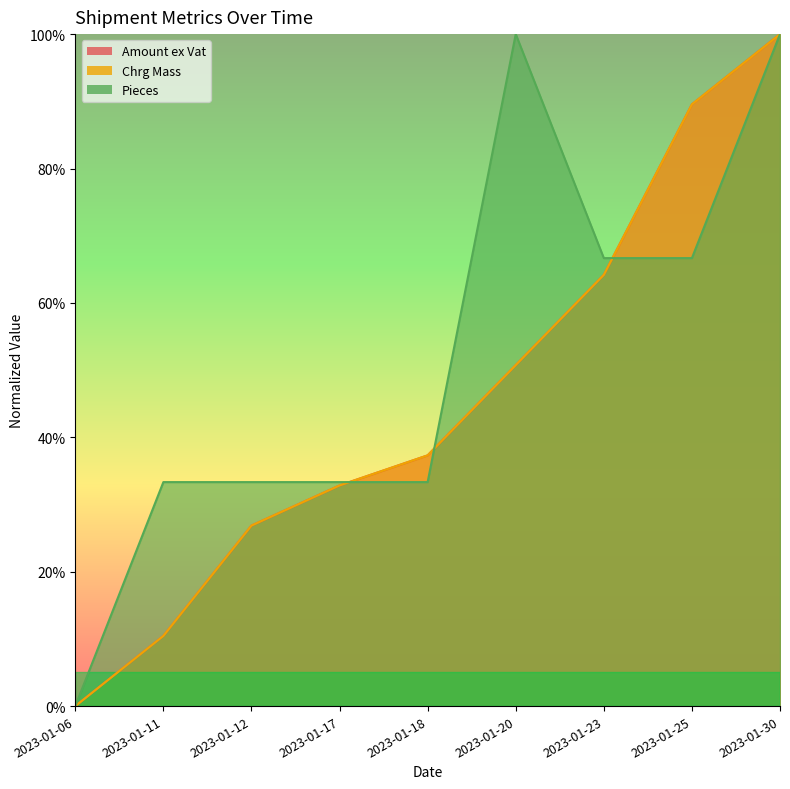

Where does the Amount ex Vat series first go above 37?

2023-01-18